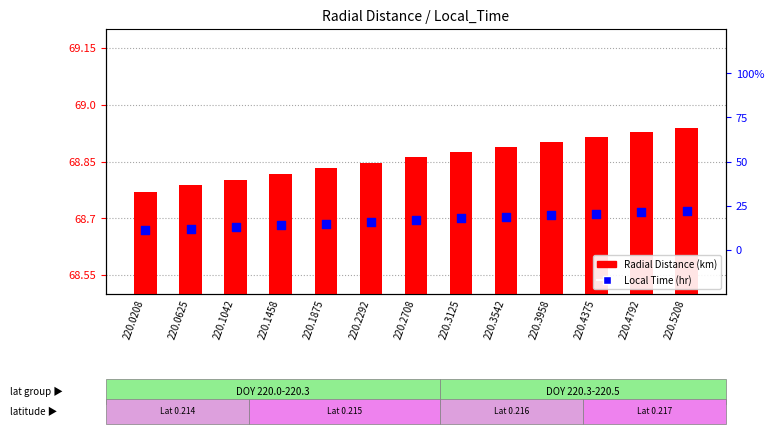

Which series reaches the maximum Y coordinate?

Radial Distance